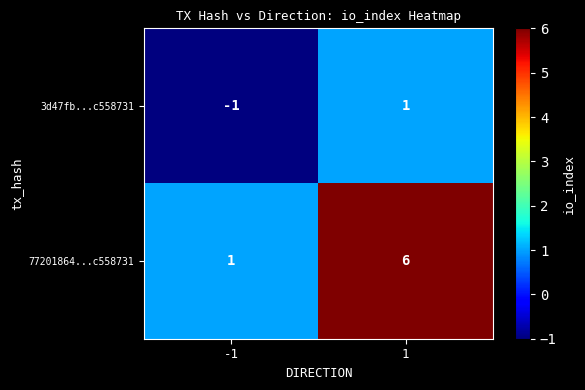

List the series in order of their peak value, highest first.

77201864...c558731, 3d47fb...c558731